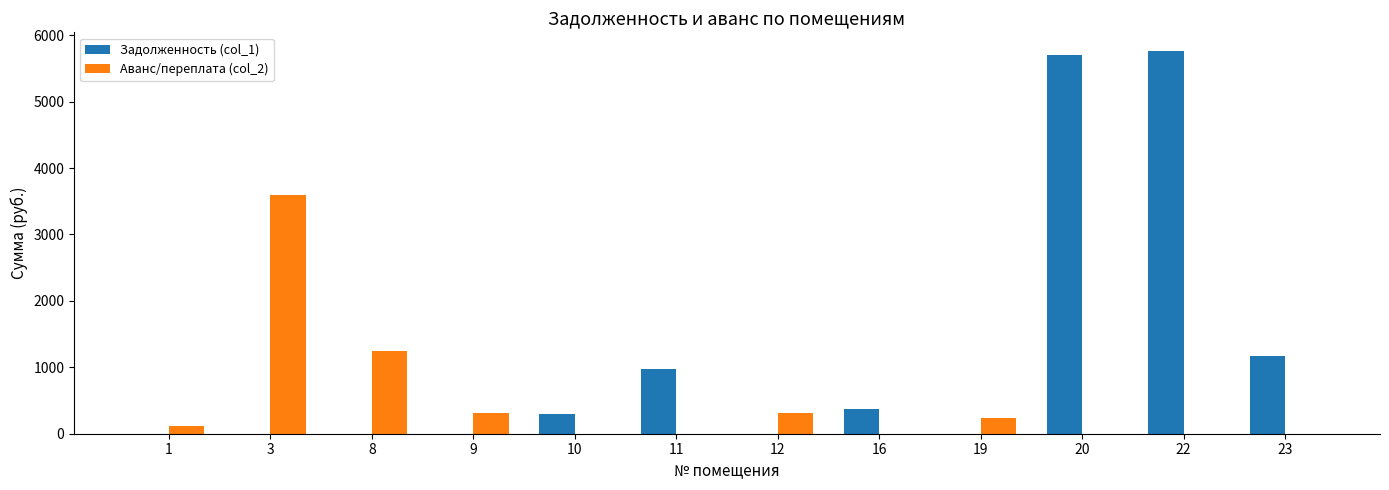

Which series has the largest total across all categories?

Задолженность (col_1)